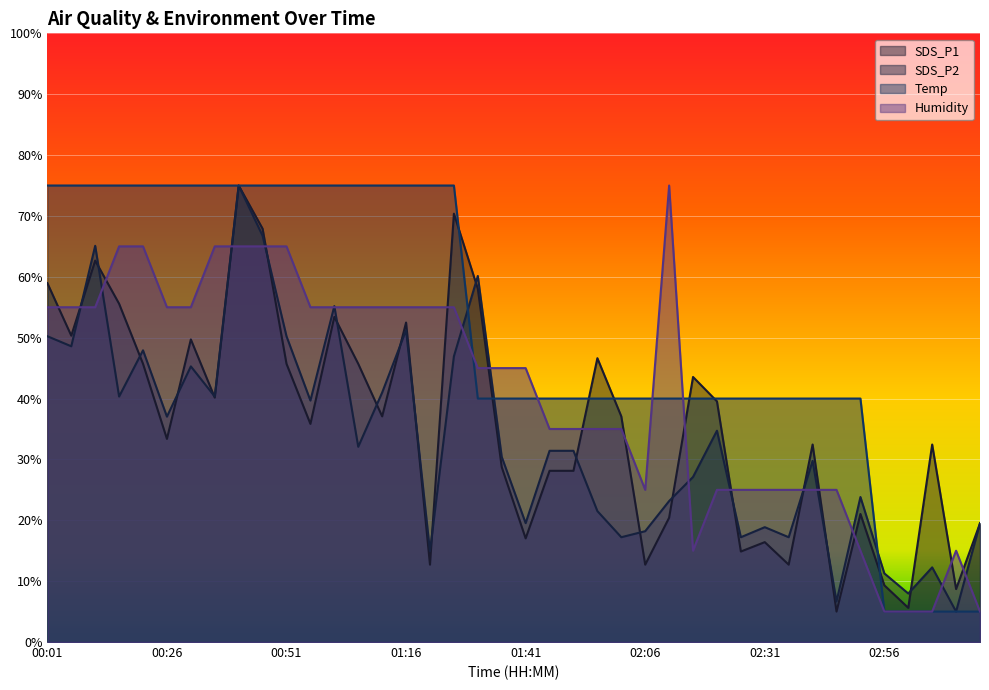

Reading left to right, what are all the values shown in this chart?

SDS_P1: 59.0	50.3	62.7	55.6	45.7	33.4	49.7	40.2	75.0	67.9	45.7	35.8	53.4	45.7	37.1	52.5	12.7	70.4	58.0	28.7	17.0	28.1	28.1	46.6	37.1	12.7	20.4	43.5	39.5	14.9	16.4	12.7	32.4	5.0	21.0	9.3	5.6	32.4	8.7	19.5
SDS_P2: 50.2	48.6	65.1	40.3	47.9	37.0	45.3	40.3	75.0	66.7	50.2	39.7	55.2	32.1	41.0	51.2	14.9	46.9	60.1	30.4	19.5	31.4	31.4	21.5	17.2	18.2	23.2	27.1	34.7	17.2	18.9	17.2	29.8	6.7	23.8	11.3	8.0	12.3	5.0	19.5
Temp: 75.0	75.0	75.0	75.0	75.0	75.0	75.0	75.0	75.0	75.0	75.0	75.0	75.0	75.0	75.0	75.0	75.0	75.0	40.0	40.0	40.0	40.0	40.0	40.0	40.0	40.0	40.0	40.0	40.0	40.0	40.0	40.0	40.0	40.0	40.0	5.0	5.0	5.0	5.0	5.0
Humidity: 55.0	55.0	55.0	65.0	65.0	55.0	55.0	65.0	65.0	65.0	65.0	55.0	55.0	55.0	55.0	55.0	55.0	55.0	45.0	45.0	45.0	35.0	35.0	35.0	35.0	25.0	75.0	15.0	25.0	25.0	25.0	25.0	25.0	25.0	15.0	5.0	5.0	5.0	15.0	5.0